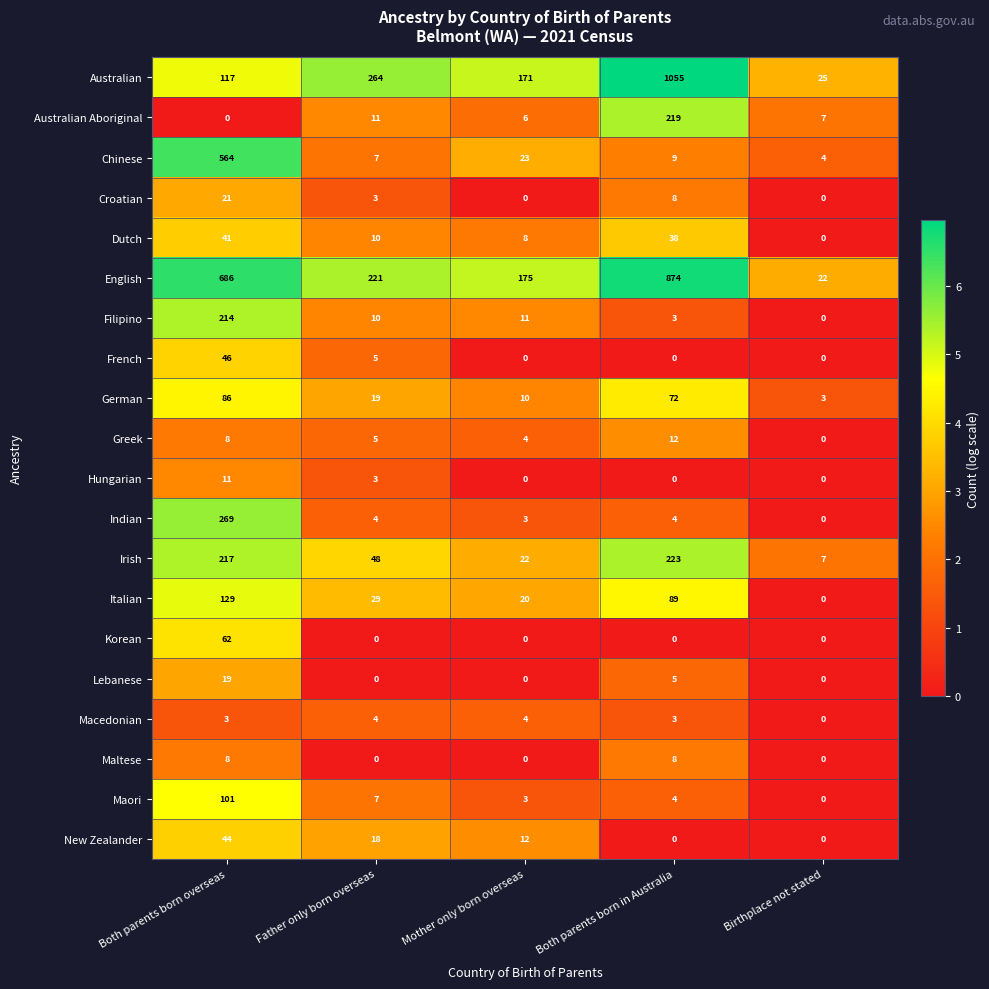

What is the difference between the maximum and minimum values in the Australian series?

1030